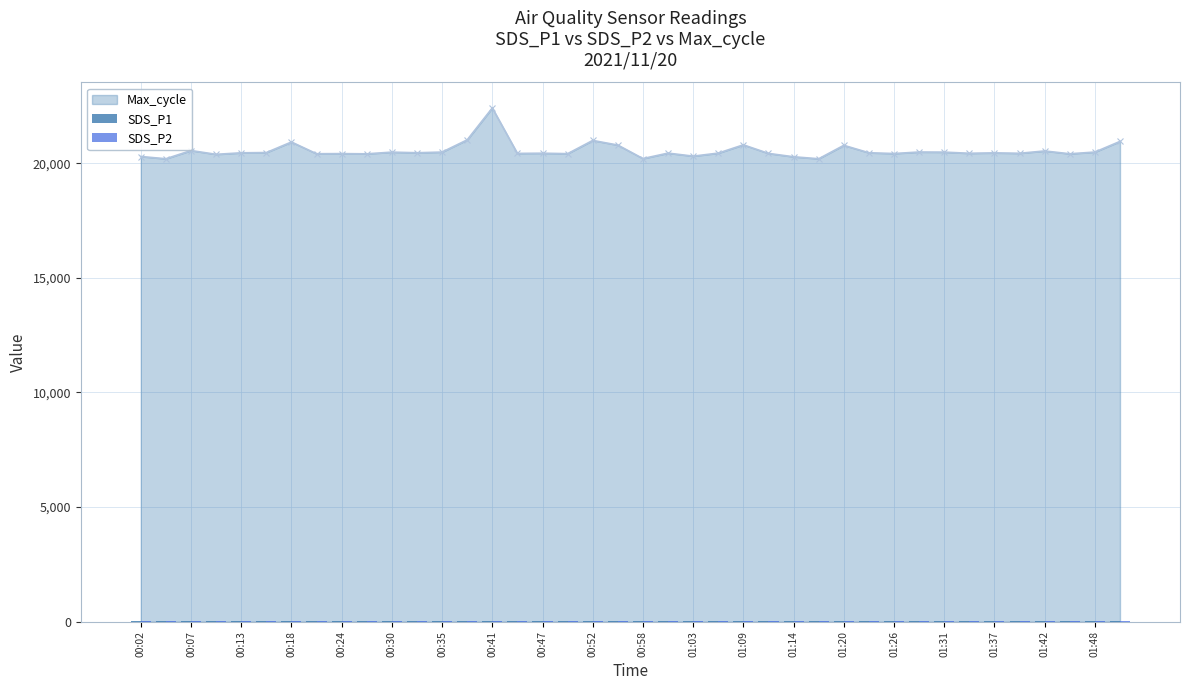

The value of Max_cycle at 01:14 is 20286. True or false?

True